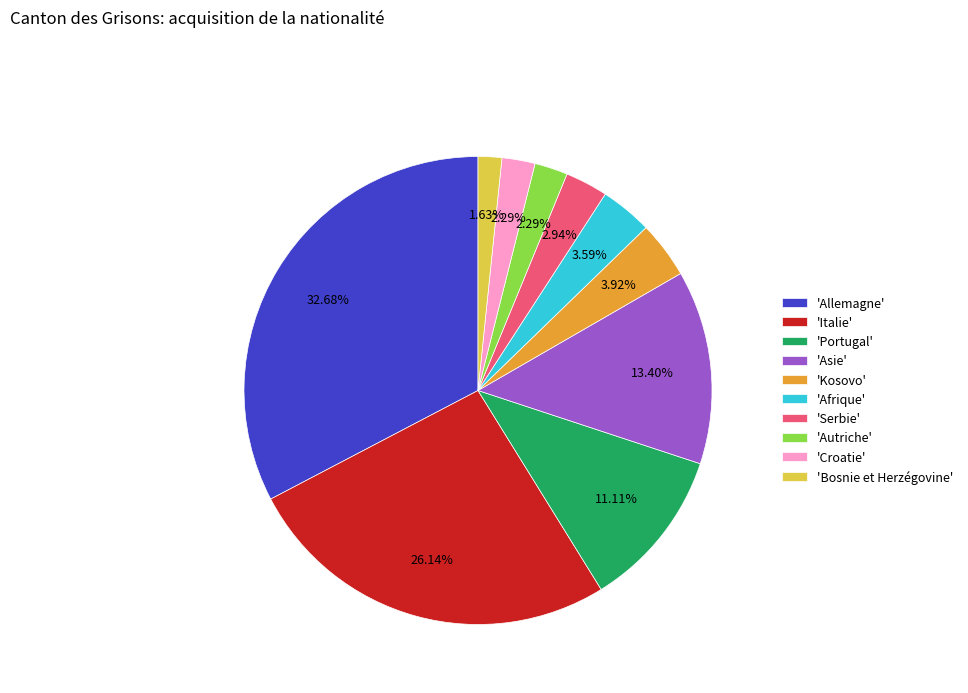

What is the largest slice in the pie chart?

'Allemagne'